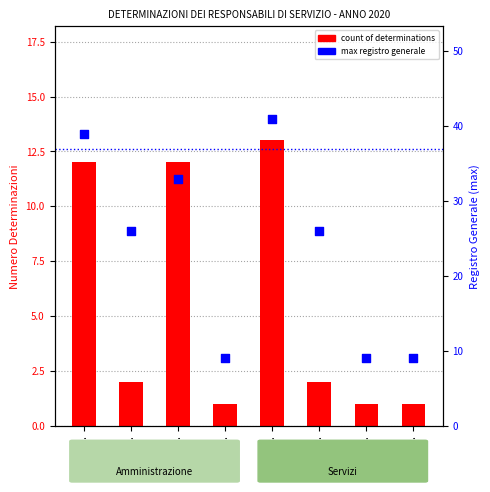

Is the value of count of determinations at 1^ U.O. greater than the value of max registro generale at 2^ U.O.?

No